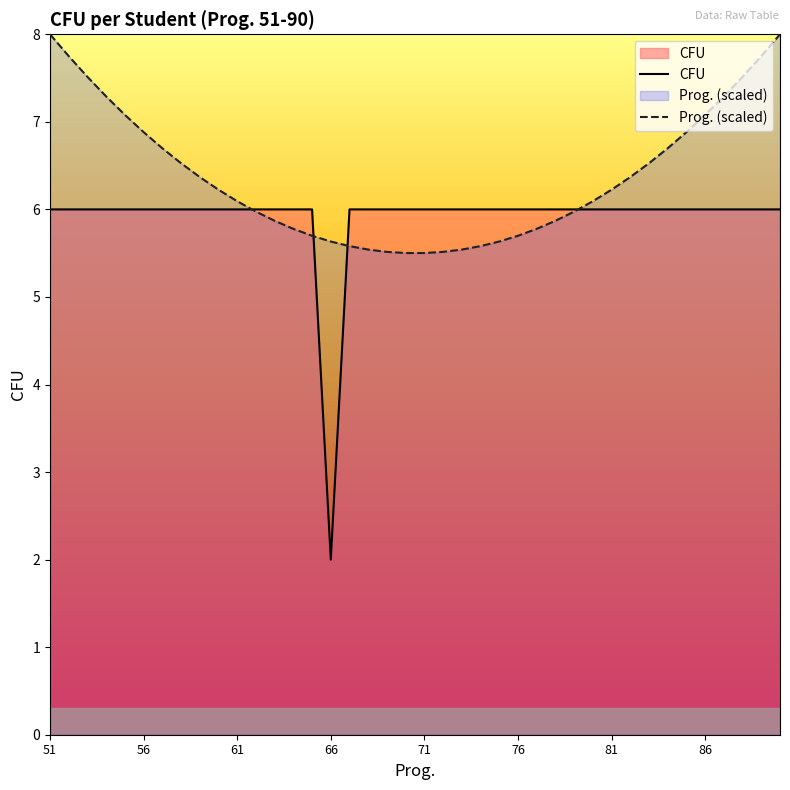

What is the greatest value displayed?

8.0